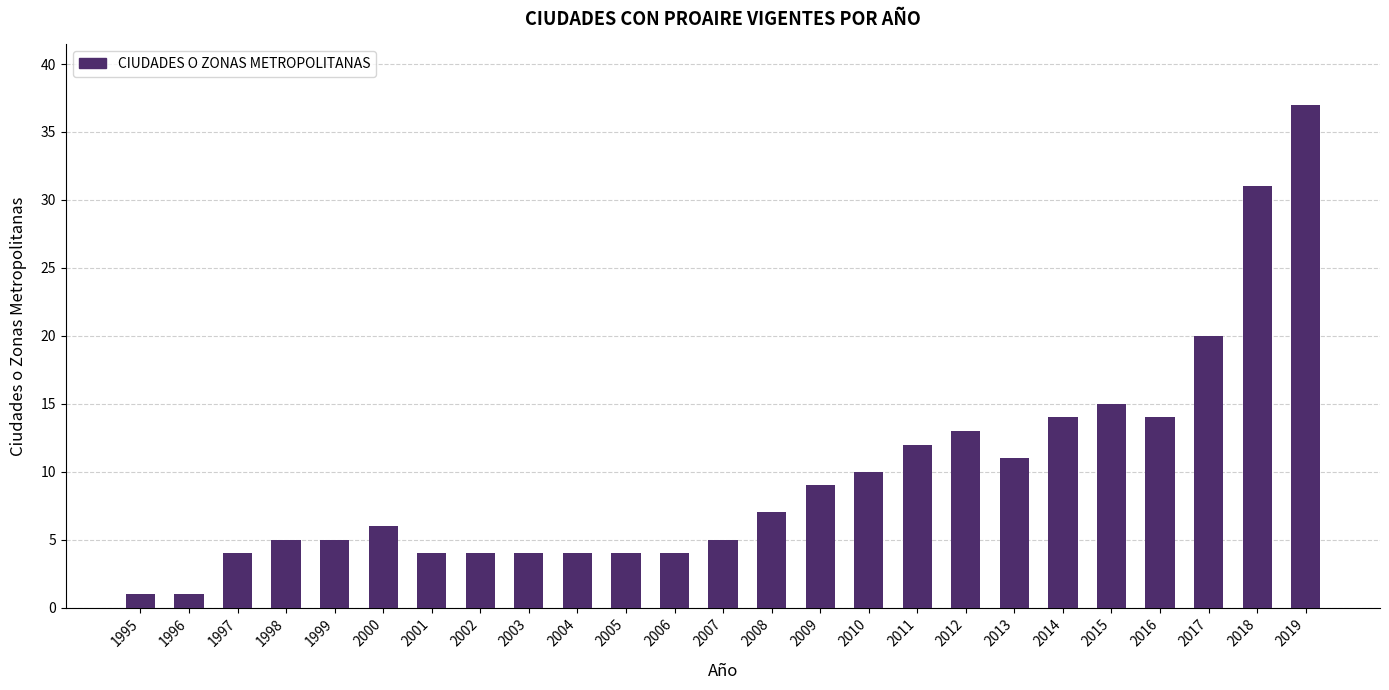

What is the approximate value at 1997?

4